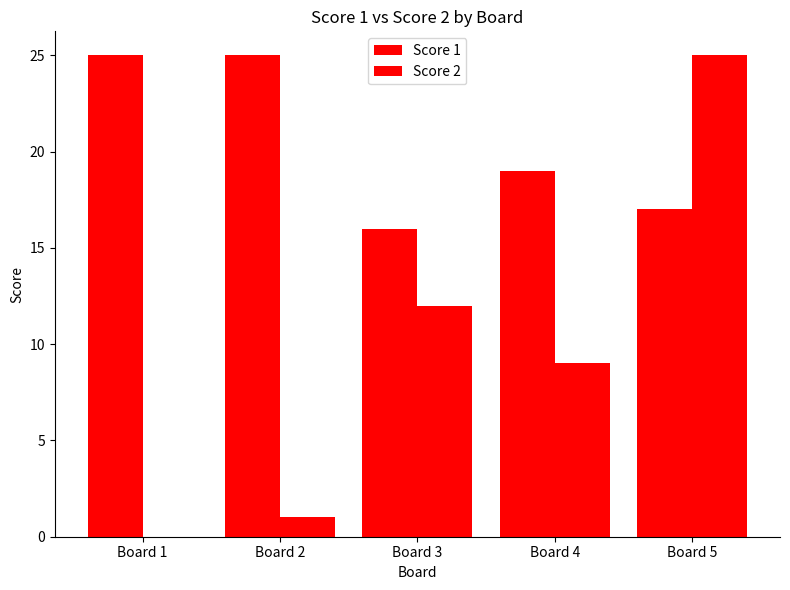

What is the value of the Score 1 bar at the 2nd from the left?

25